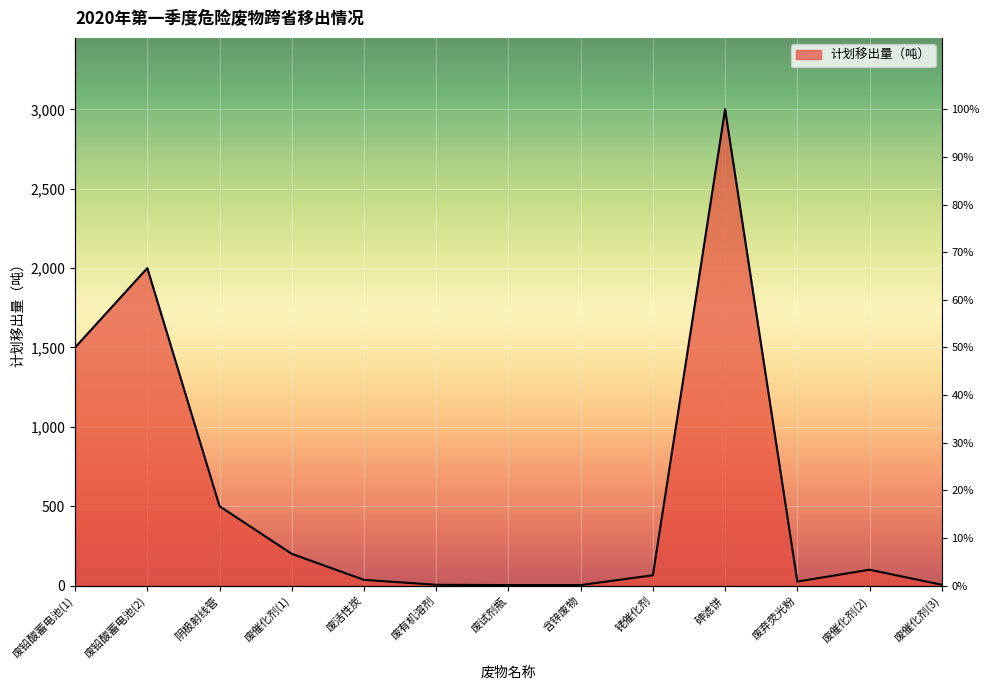

How many points are higher than both their immediate neighbors (excluding endpoints)?

3